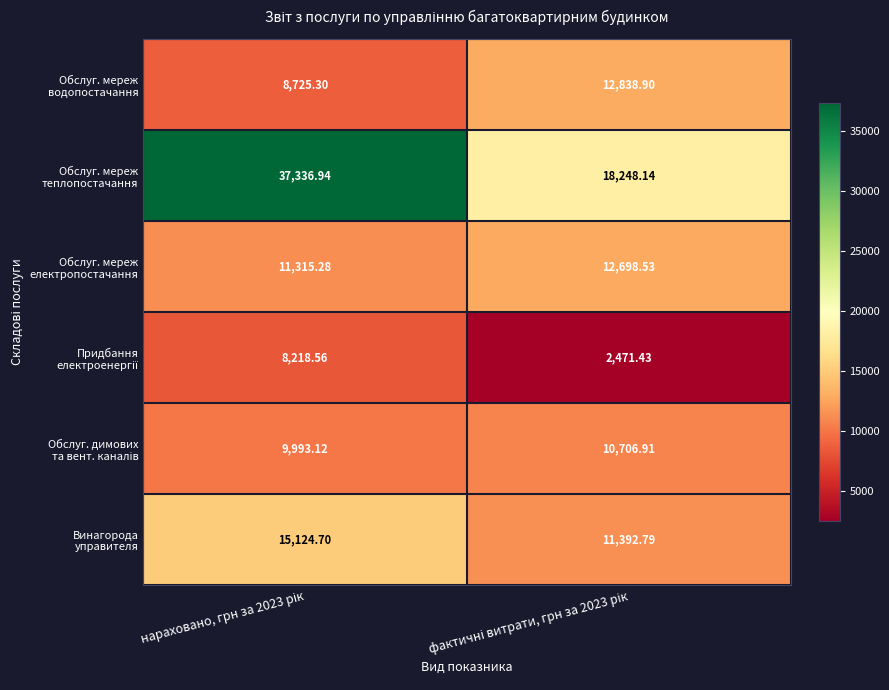

At which category is the sum across all series the highest?

нараховано, грн за 2023 рік